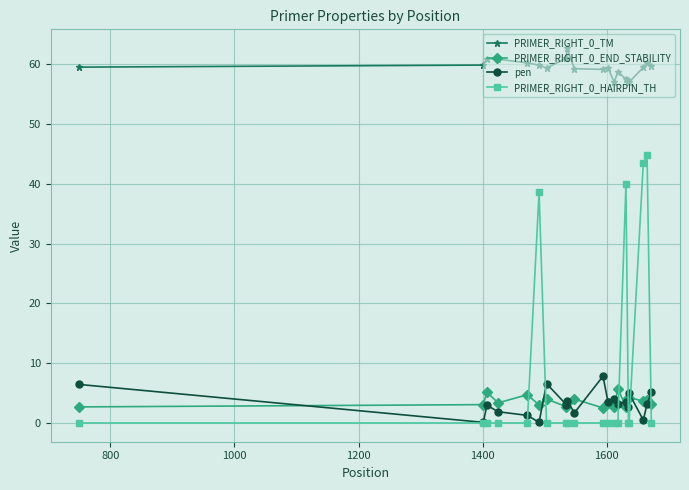

True or false: pen and PRIMER_RIGHT_0_TM cross at least once.

False